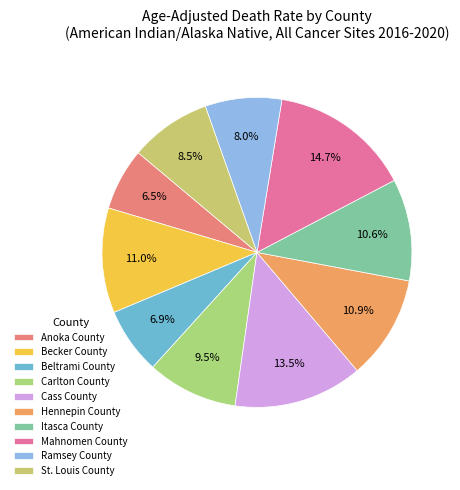

Count the number of slices in the pie.

10